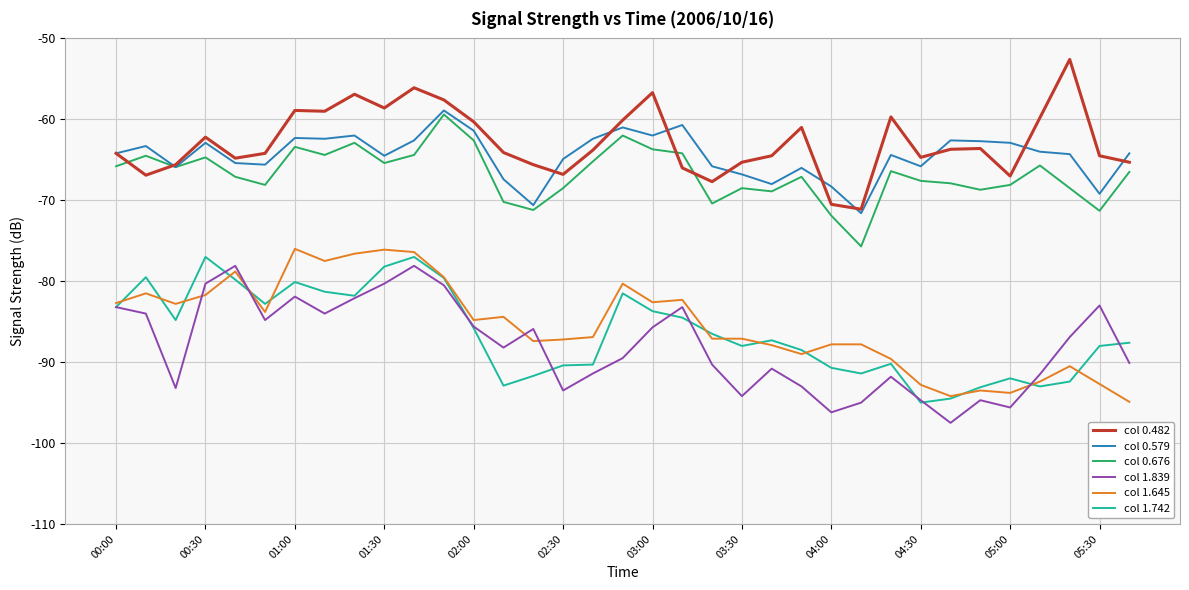

What is the lowest value of the col 0.482 series?

-71.1